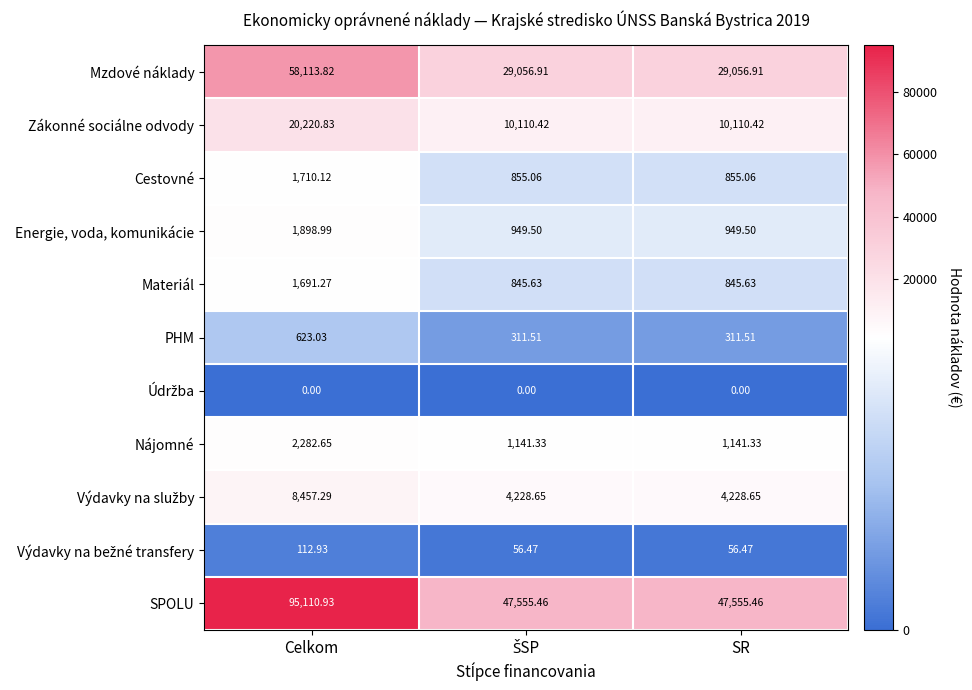

Which series has the largest range (max minus min)?

SPOLU